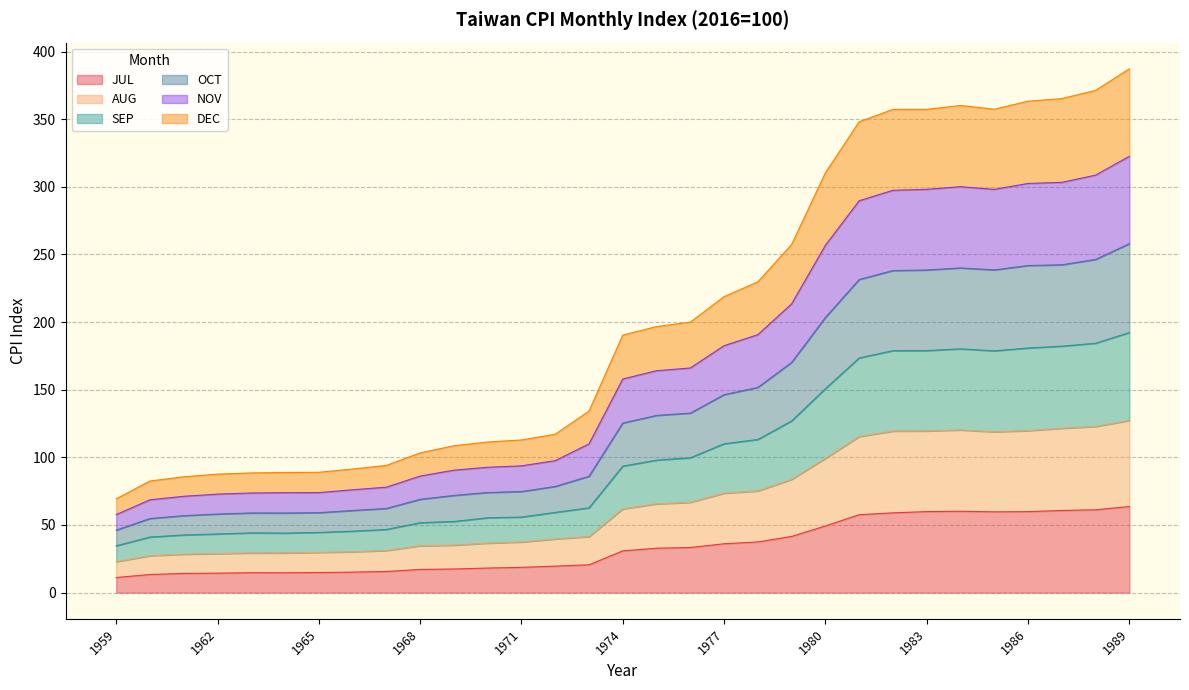

What is the total value across all series at 1980?

310.3